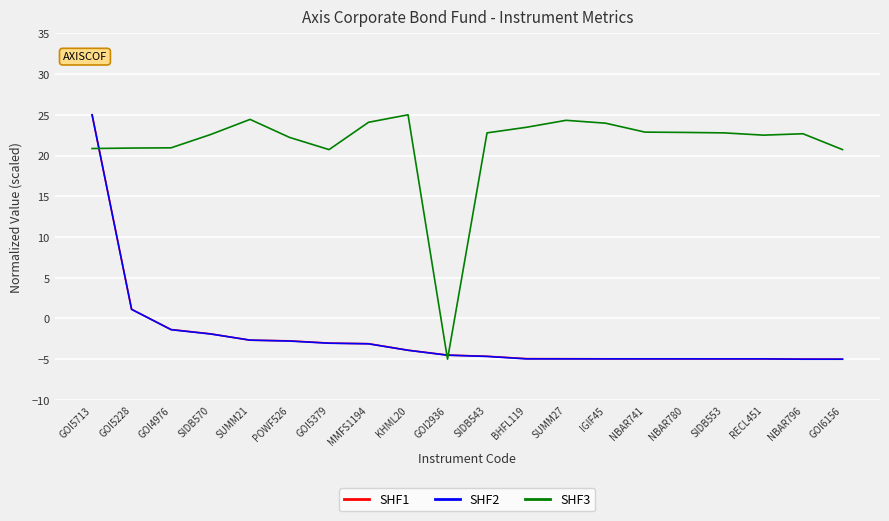

At which category is the sum across all series the highest?

GOI5713